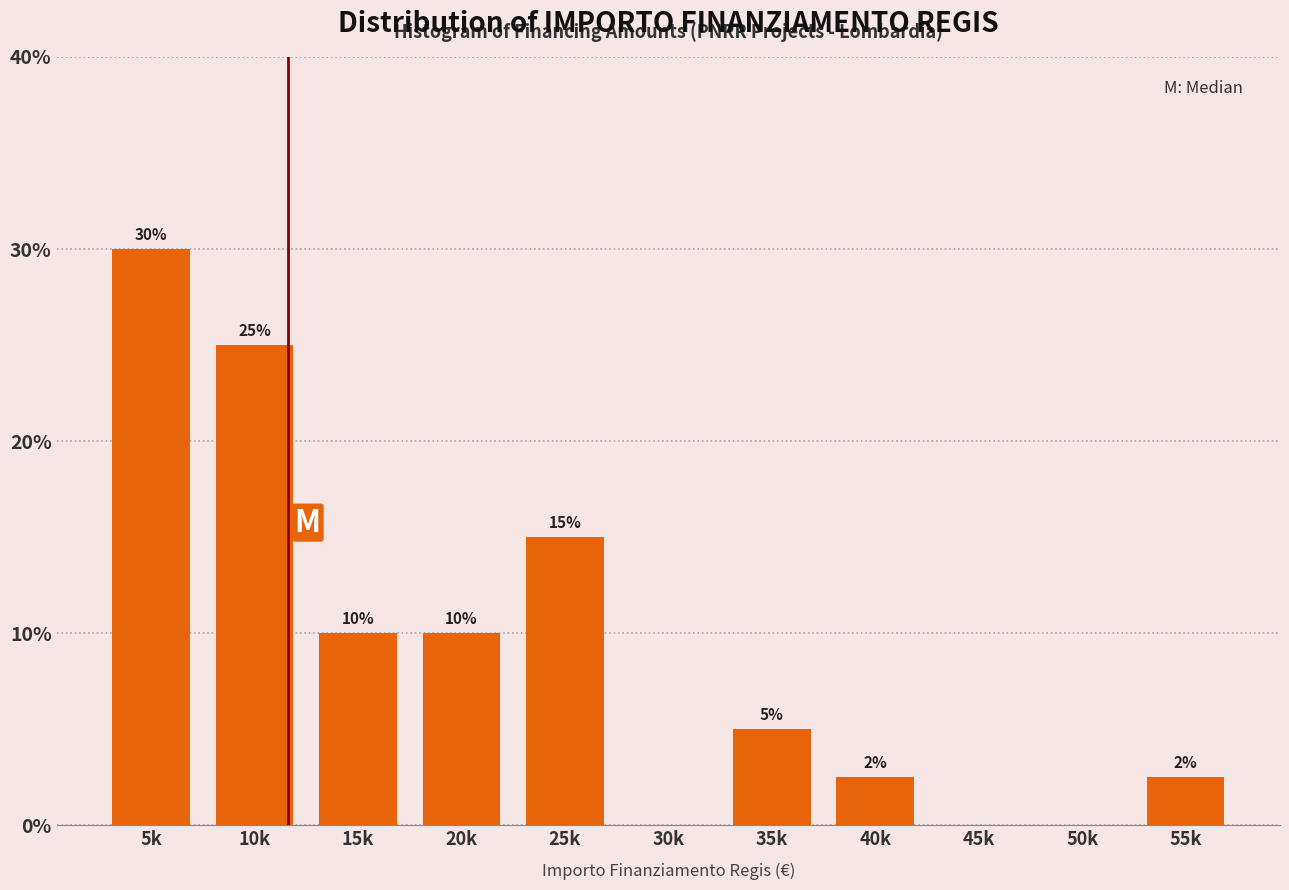

The value at 45k is 15.6. True or false?

False